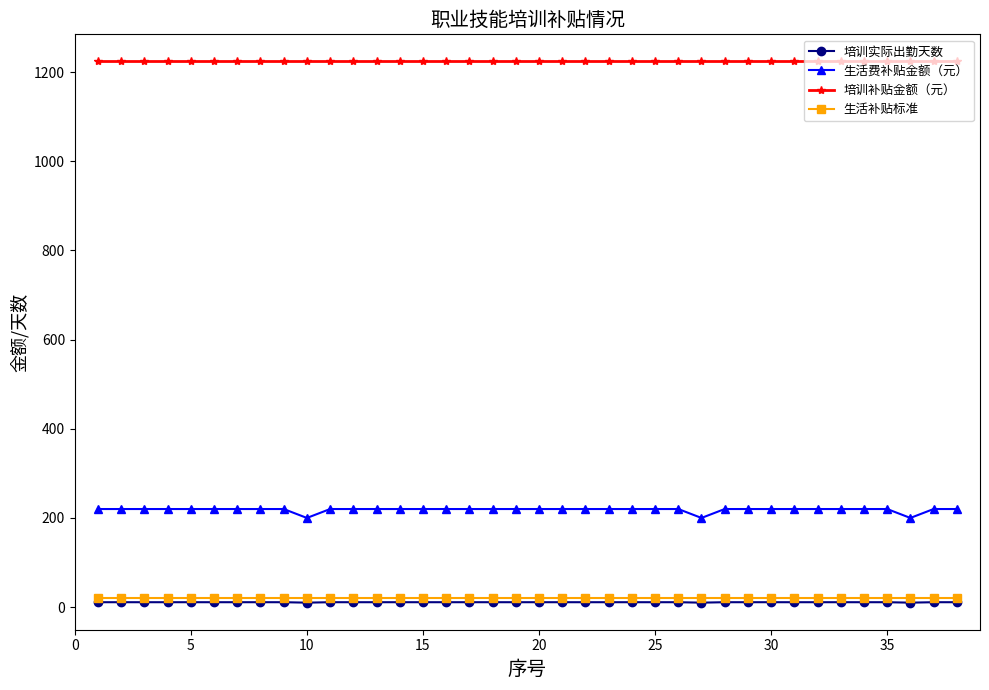

At how many categories does at least one series exceed 1178?

38